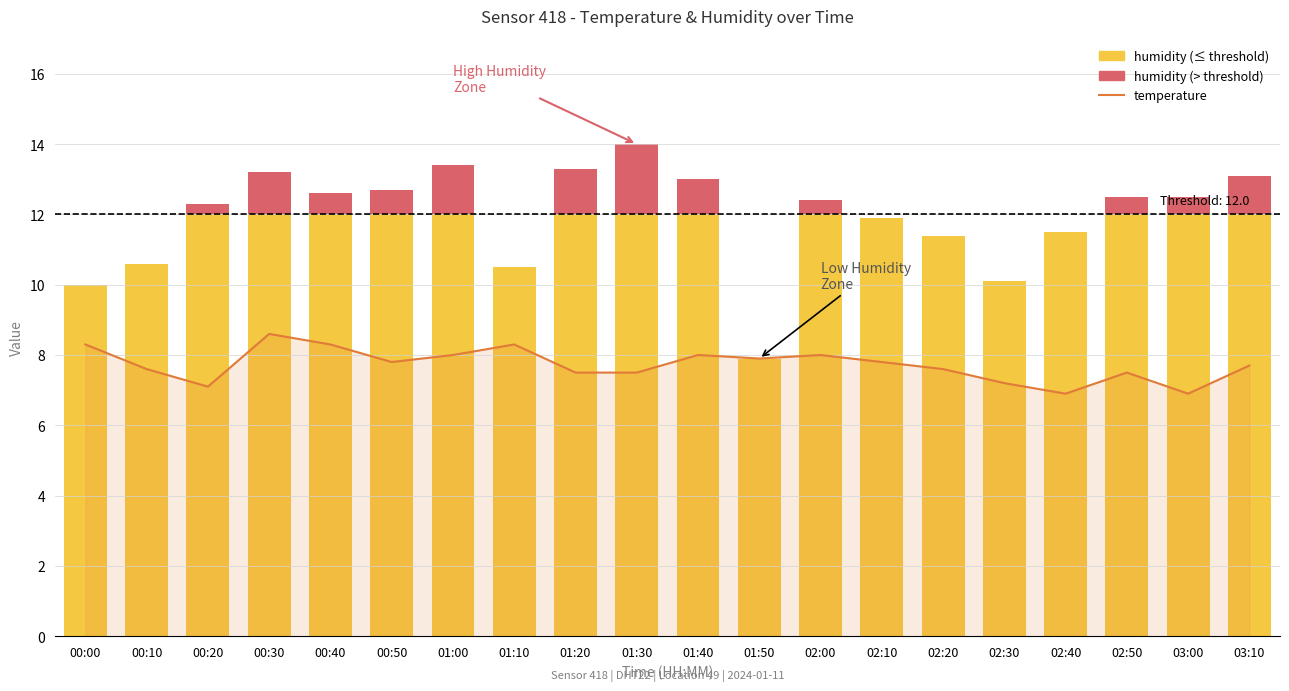

What is the ratio of the value at 02:30 to the value at 01:50?

0.9